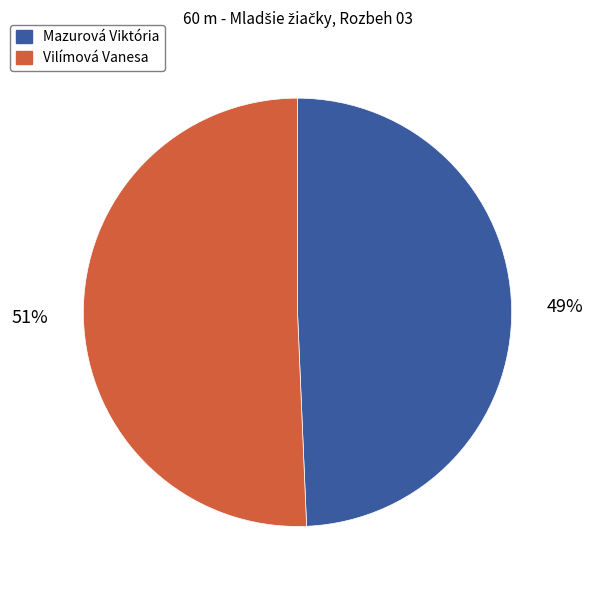

To the nearest percent, what portion does Mazurová Viktória represent?

49%